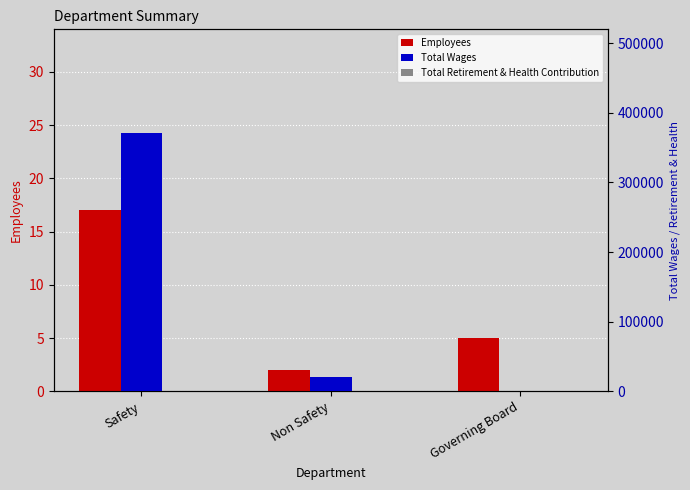

What is the label of the 1st bar from the left?

Safety